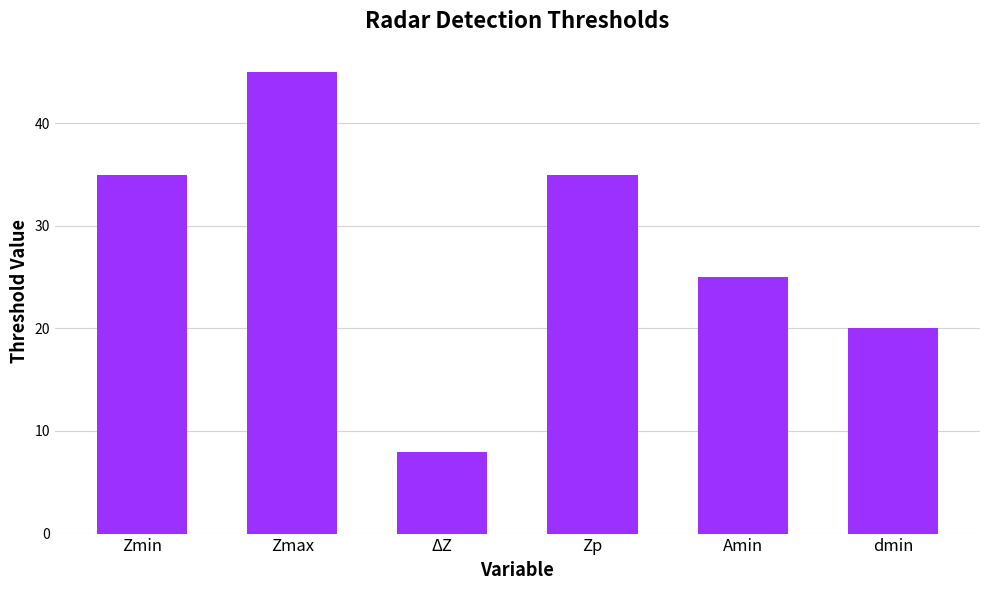

What is the maximum value shown in the chart?

45